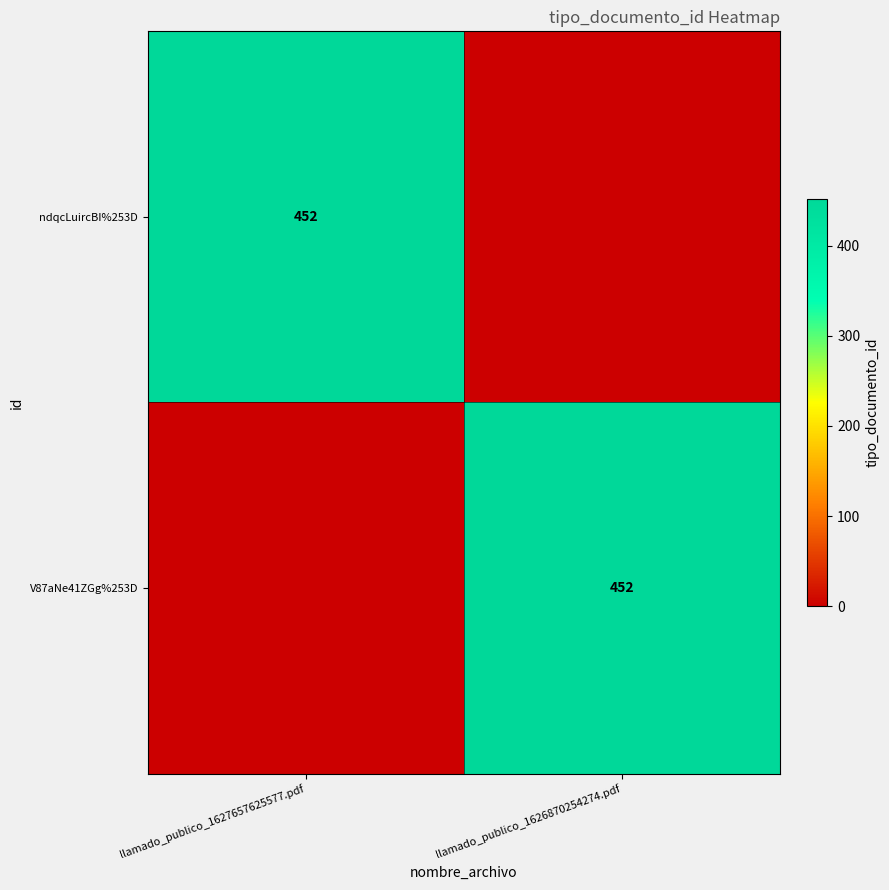

True or false: V87aNe41ZGg%253D has a value of 452 at llamado_publico_1626870254274.pdf.

True